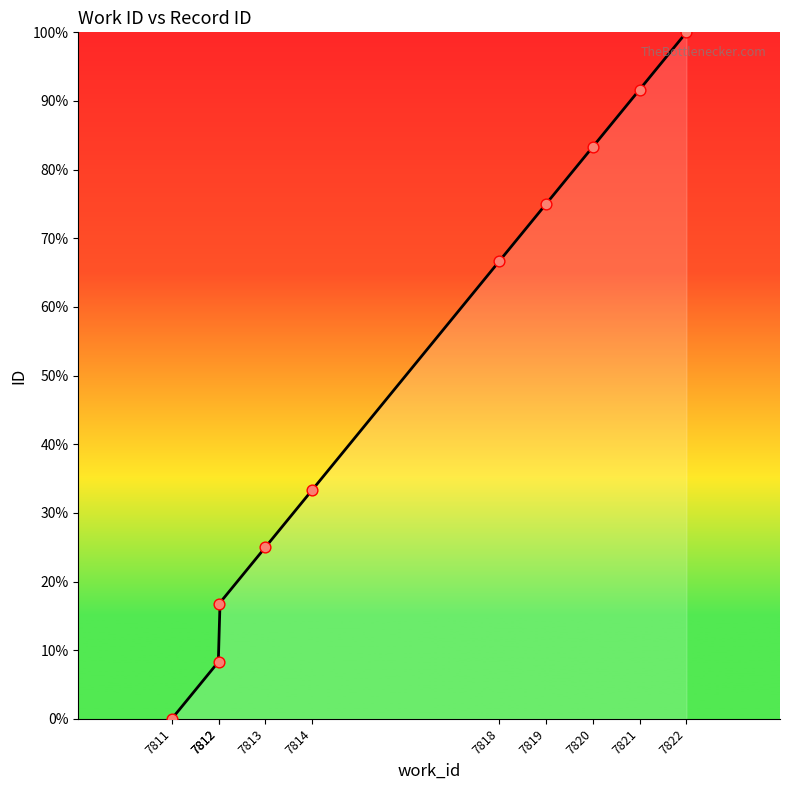

What is the change in value from 7812 to 7821?

+75.0